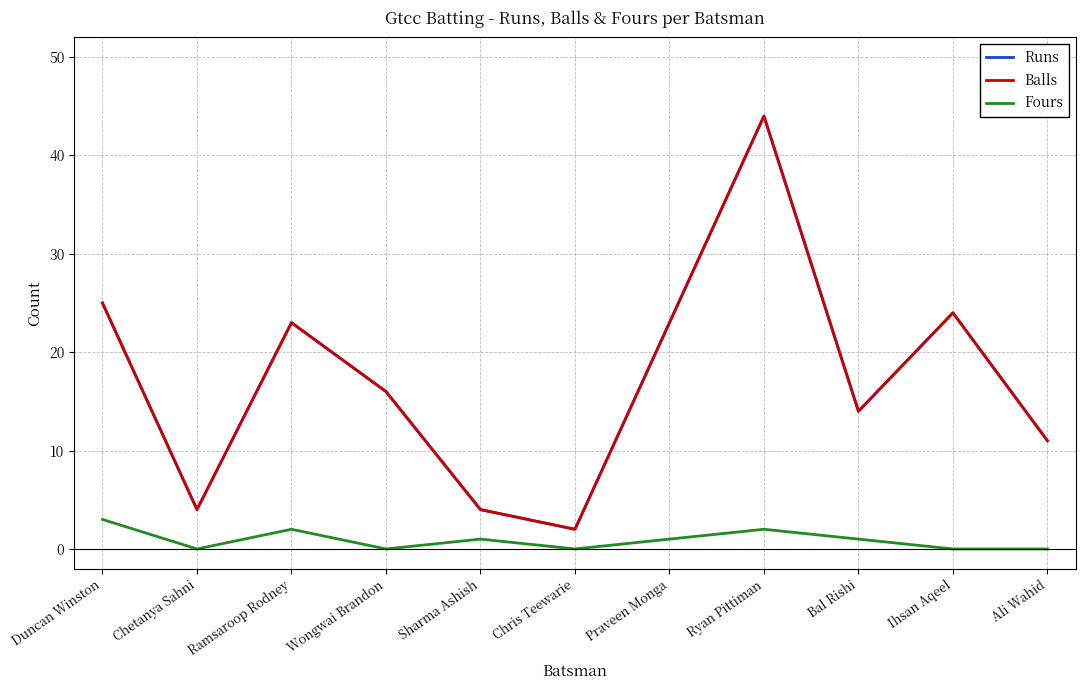

Which series has the largest range (max minus min)?

Runs